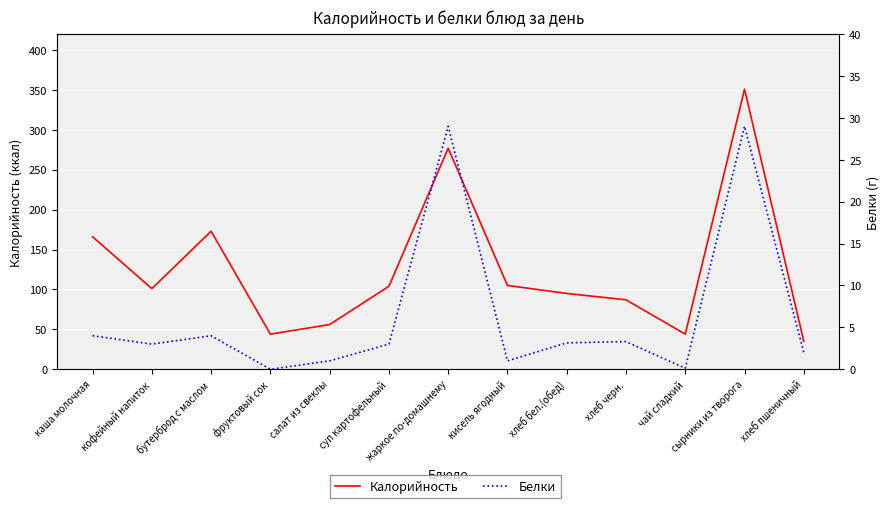

True or false: Белки and Калорийность cross at least once.

False